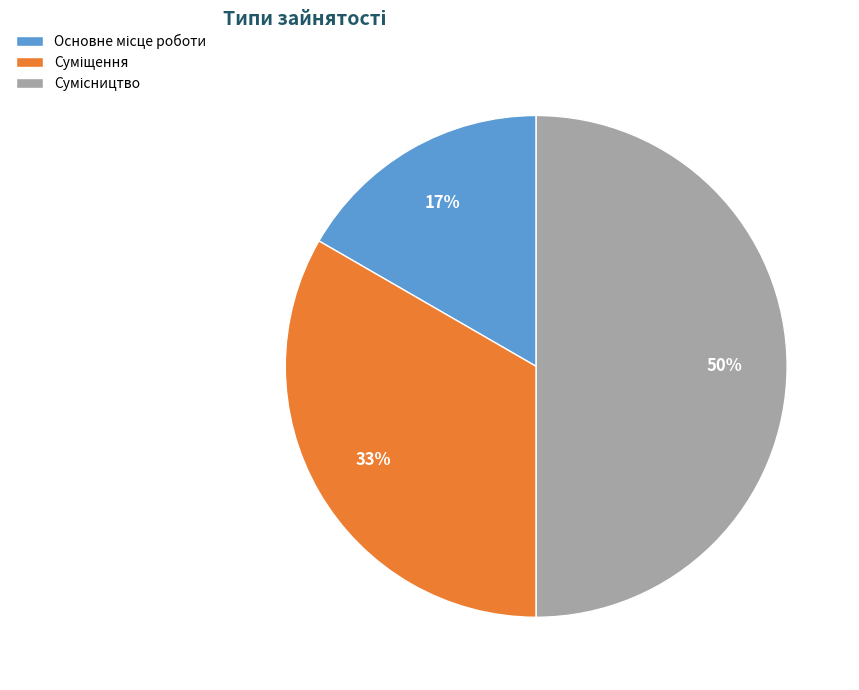

To the nearest percent, what is the difference between the largest and smallest slice percentages?

33%